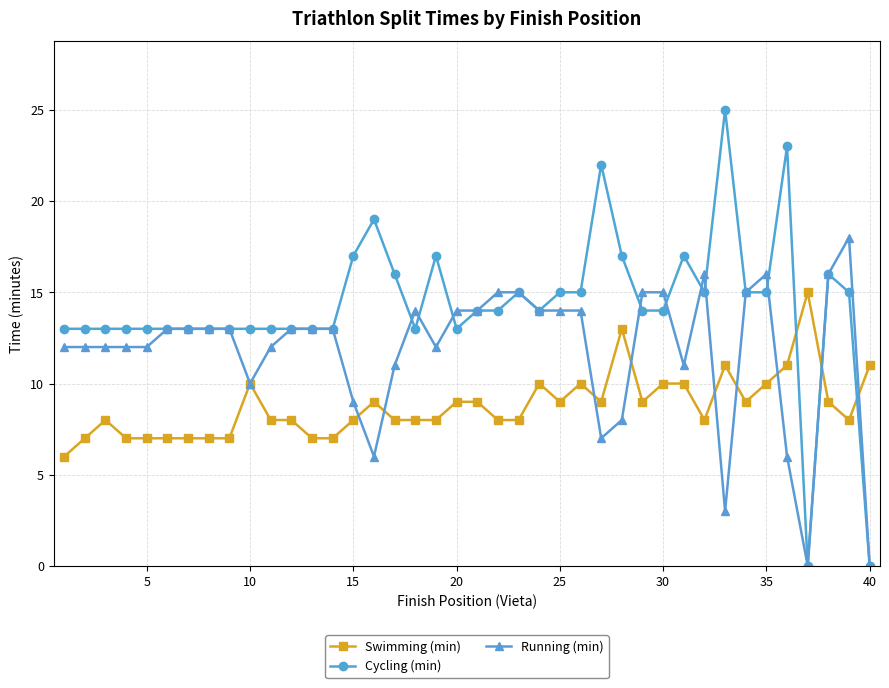

What is the maximum value for Swimming (min)?

15